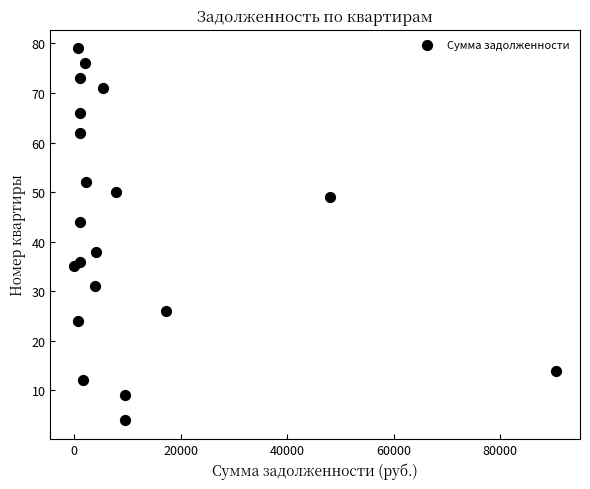

What is the range of Y values (max minus min)?

75